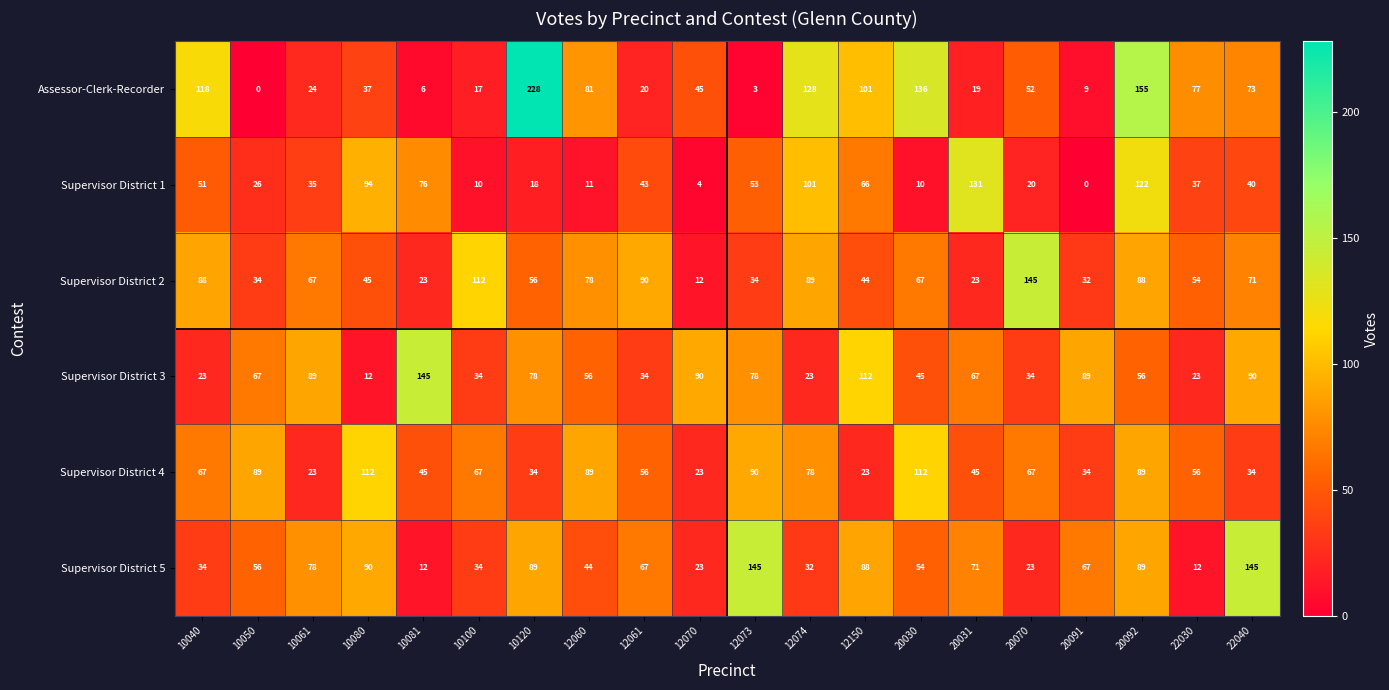

What is the greatest value displayed?

228